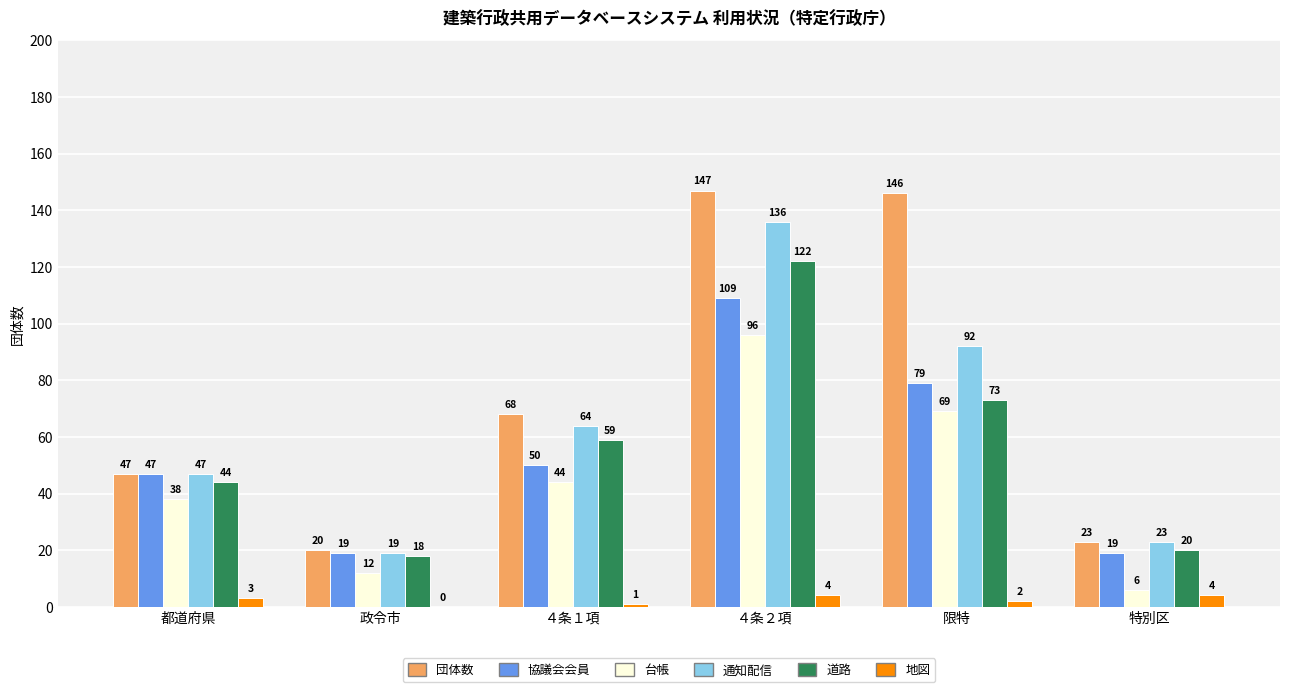

Reading left to right, list all the values displayed in this chart.

団体数: 都道府県=47	政令市=20	４条１項=68	４条２項=147	限特=146	特別区=23
協議会会員: 都道府県=47	政令市=19	４条１項=50	４条２項=109	限特=79	特別区=19
台帳: 都道府県=38	政令市=12	４条１項=44	４条２項=96	限特=69	特別区=6
通知配信: 都道府県=47	政令市=19	４条１項=64	４条２項=136	限特=92	特別区=23
道路: 都道府県=44	政令市=18	４条１項=59	４条２項=122	限特=73	特別区=20
地図: 都道府県=3	政令市=0	４条１項=1	４条２項=4	限特=2	特別区=4